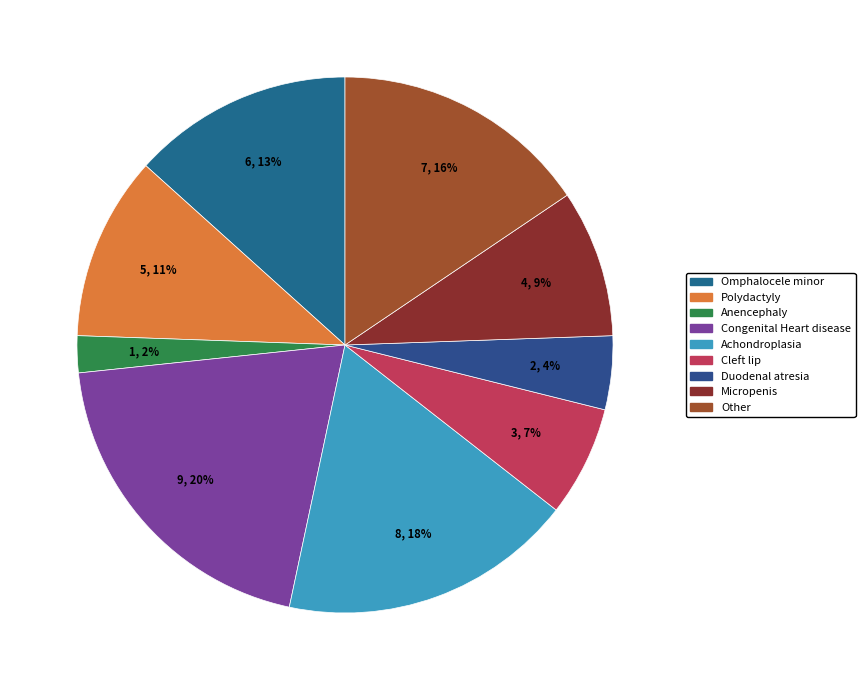

The 2 slice represents 7% of the pie. True or false?

True